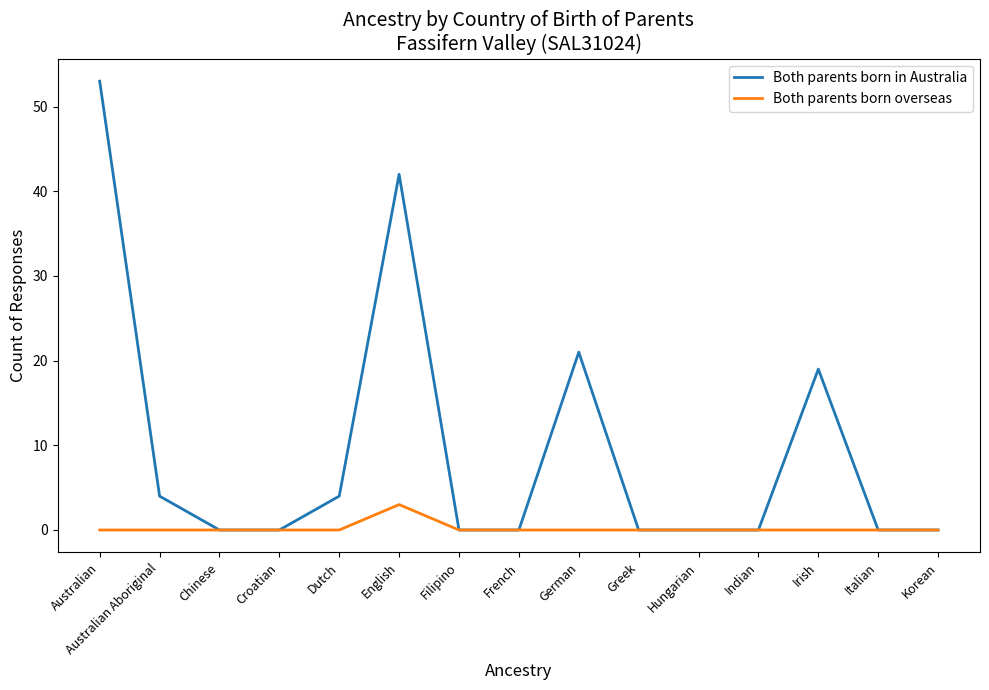

The Both parents born overseas series shows 0 at German. True or false?

True